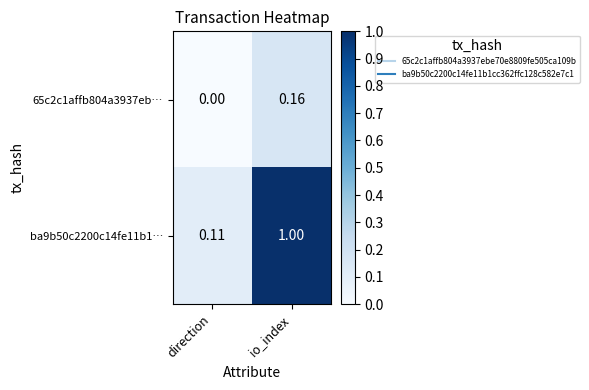

Which category has the lowest value across all series?

direction